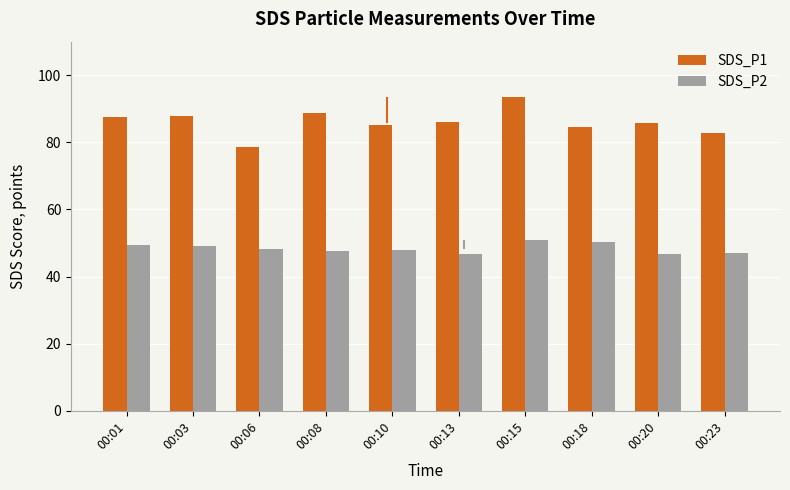

Reading left to right, list all the values displayed in this chart.

SDS_P1: 87.5	87.8	78.6	88.8	85.1	86.0	93.6	84.6	85.6	82.8
SDS_P2: 49.4	49.2	48.1	47.5	48.0	46.8	51.0	50.3	46.8	47.1